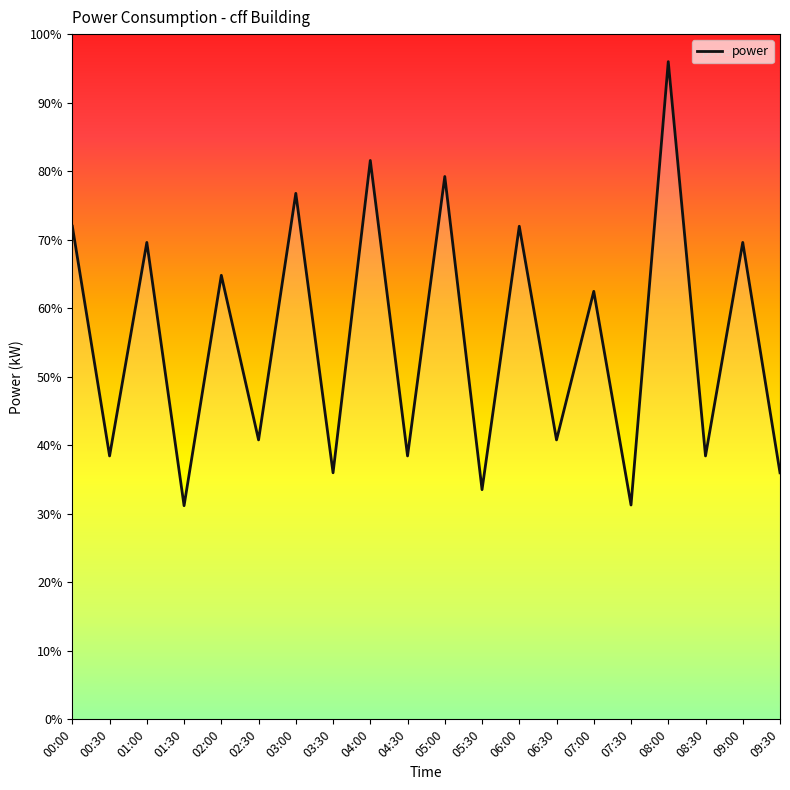

What position from the left is 01:00?

3